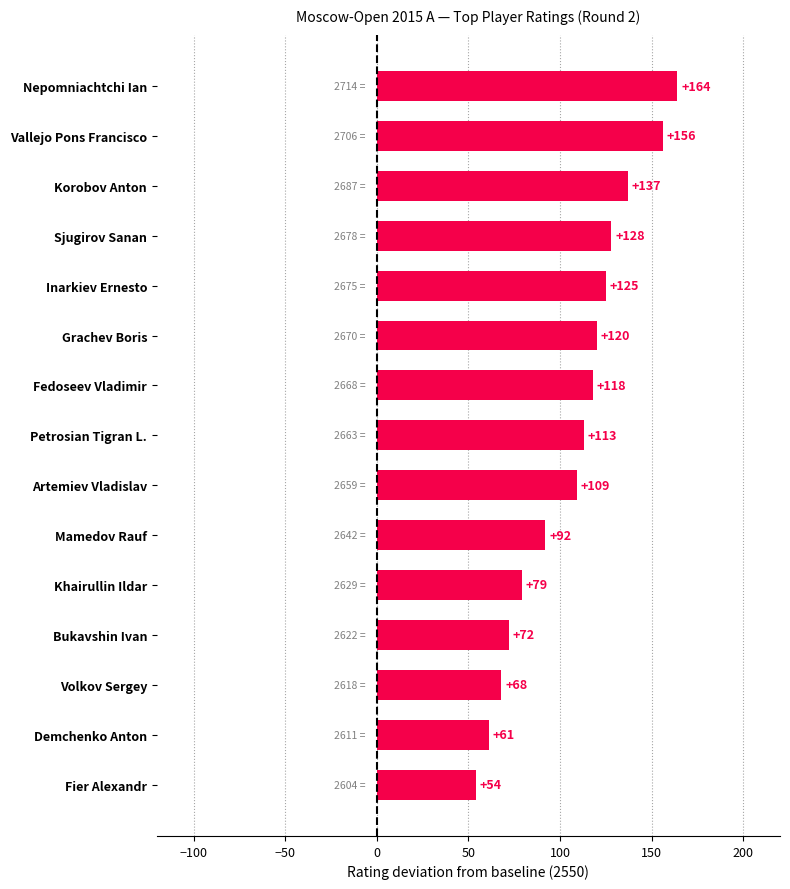

Does the chart contain any negative values?

No